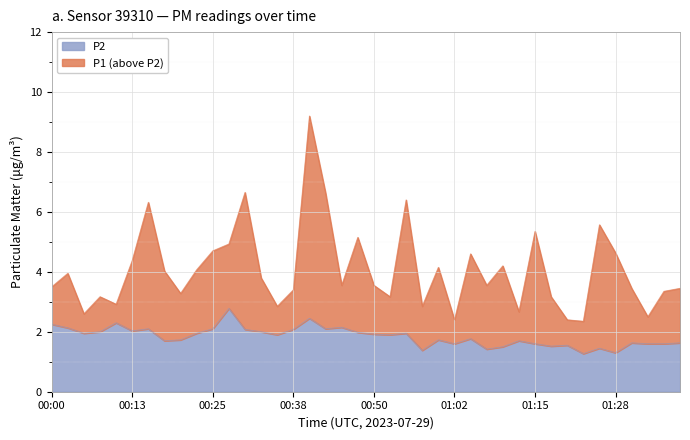

At which category does the chart reach its peak across all series?

00:40